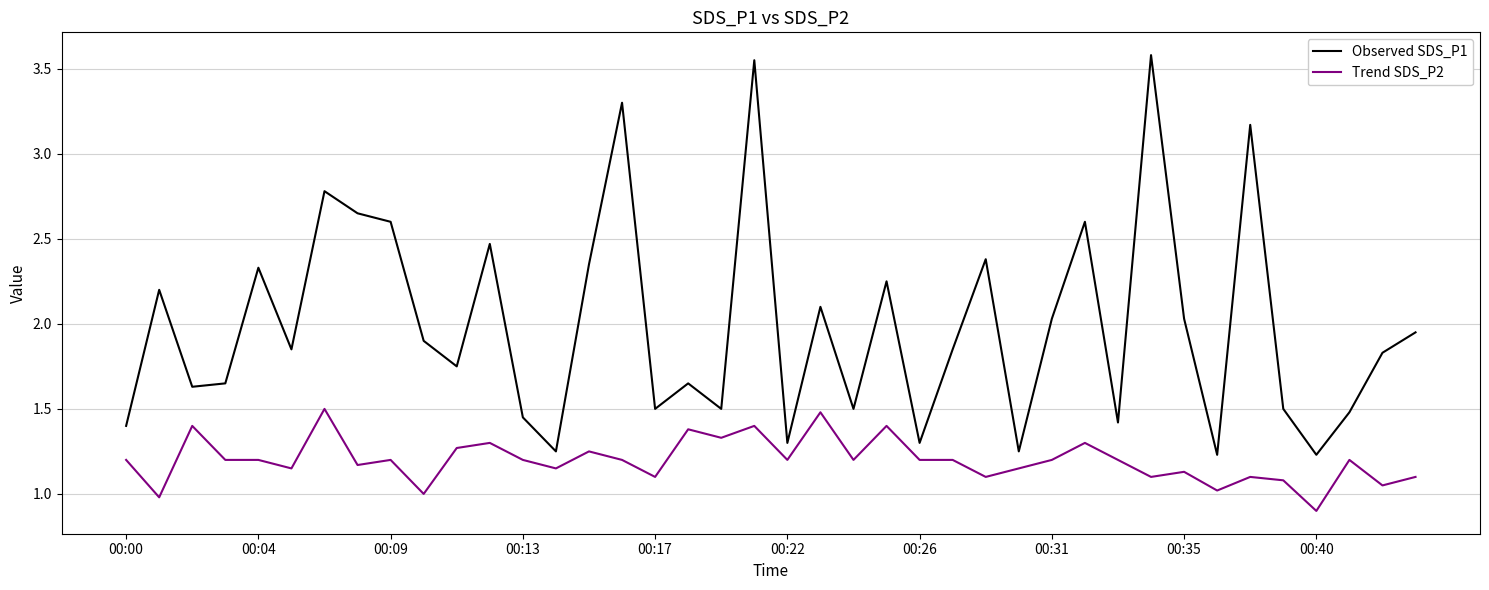

Which series has the largest range (max minus min)?

Observed SDS_P1